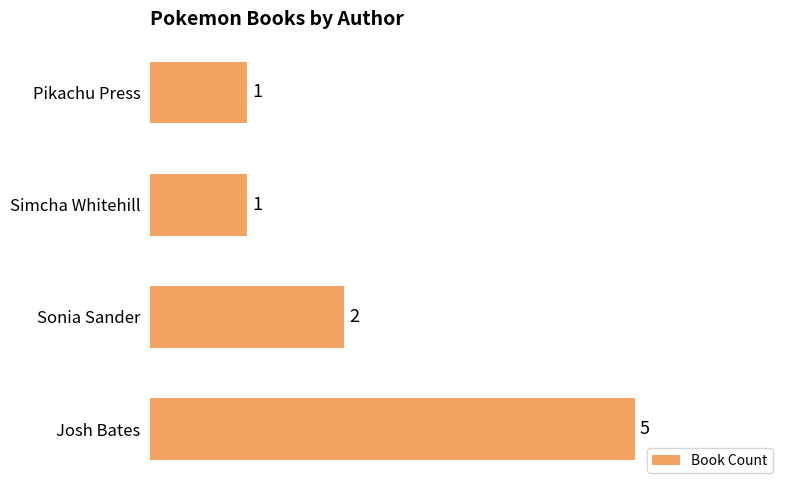

The value at Pikachu Press is 2. True or false?

False